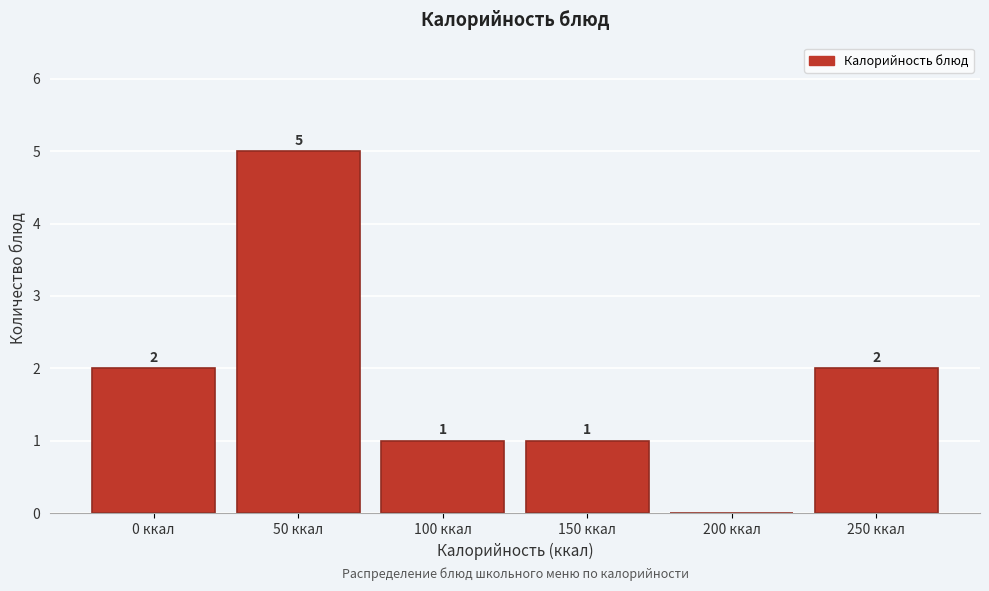

Reading right to left, list all the values displayed in this chart.

250 ккал=2	200 ккал=0	150 ккал=1	100 ккал=1	50 ккал=5	0 ккал=2